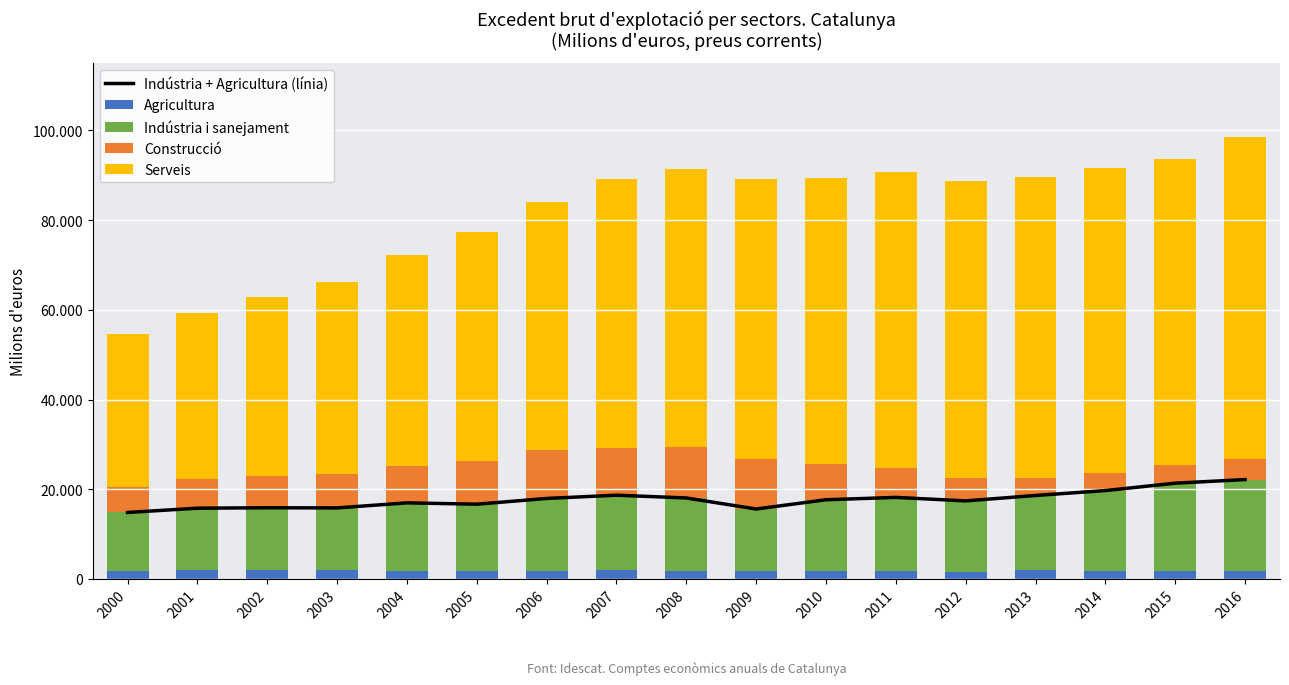

How many groups of bars are there?

17